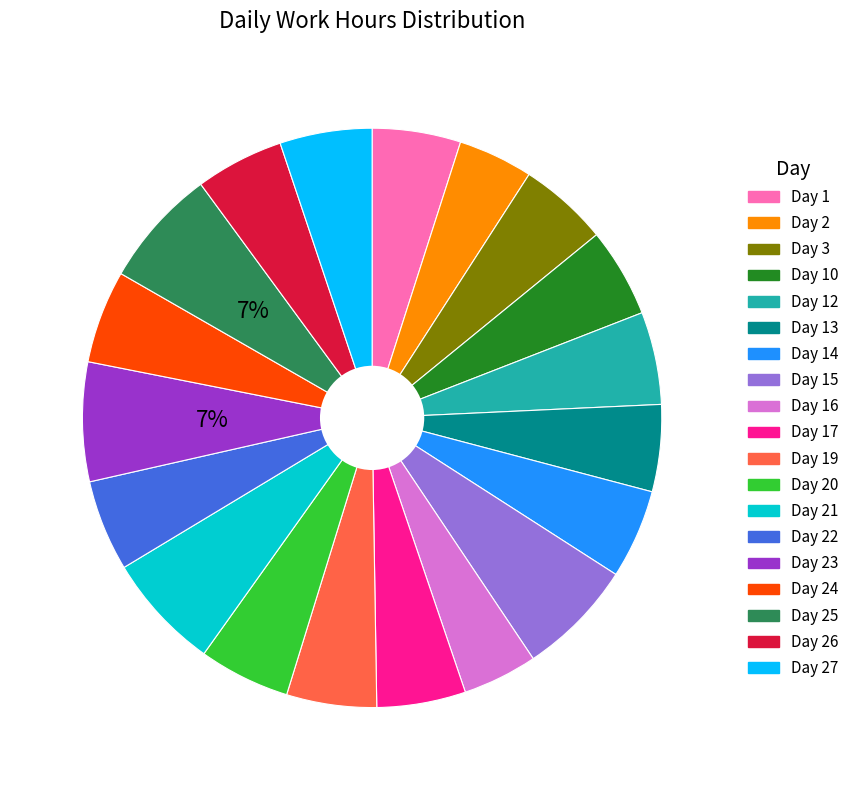

To the nearest percent, what is the average slice percentage?

5%